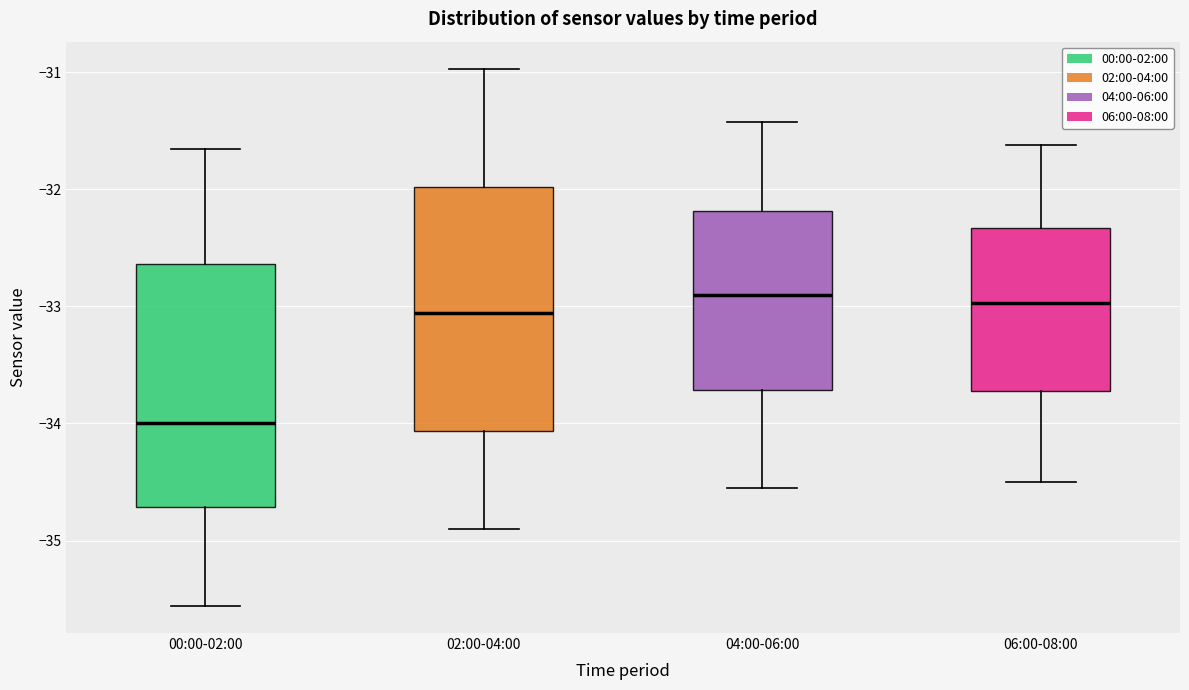

Reading left to right, read every box against the y-axis: the position of its median line, the range the box covers, and the ends of its whiskers. The values are not printed on the chart, so give them approximately, as read against the axis.

00:00-02:00: median -34.0, box -34.7 to -32.6, whiskers -35.6 to -31.7
02:00-04:00: median -33.1, box -34.1 to -32.0, whiskers -34.9 to -31.0
04:00-06:00: median -32.9, box -33.7 to -32.2, whiskers -34.5 to -31.4
06:00-08:00: median -33.0, box -33.7 to -32.3, whiskers -34.5 to -31.6